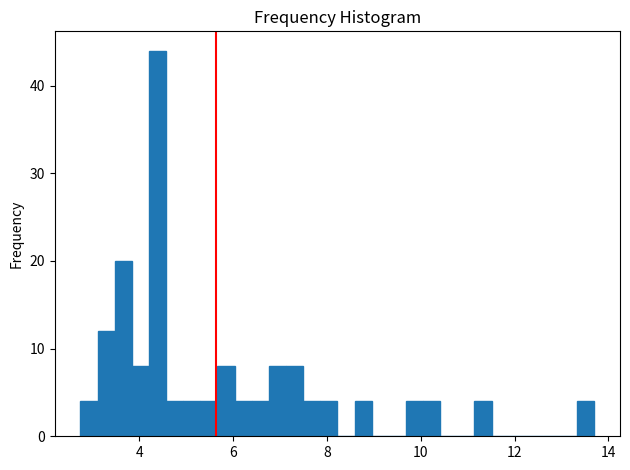

Around what value on the x-axis is the tallest bar? Give the approximate position of its centre, as read against the axis.

4.4